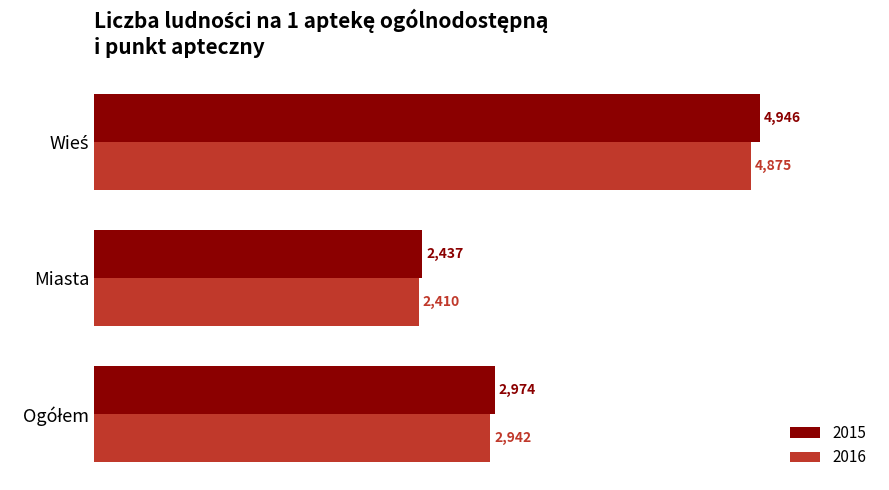

True or false: 2015 has a value of 2437.2 at Miasta.

True